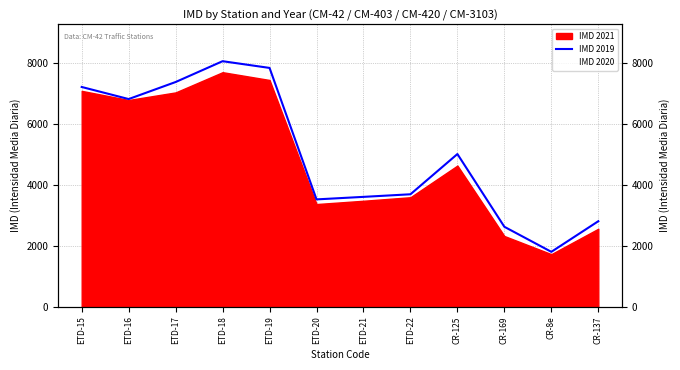

What is the label of the 7th point from the right?

ETD-20